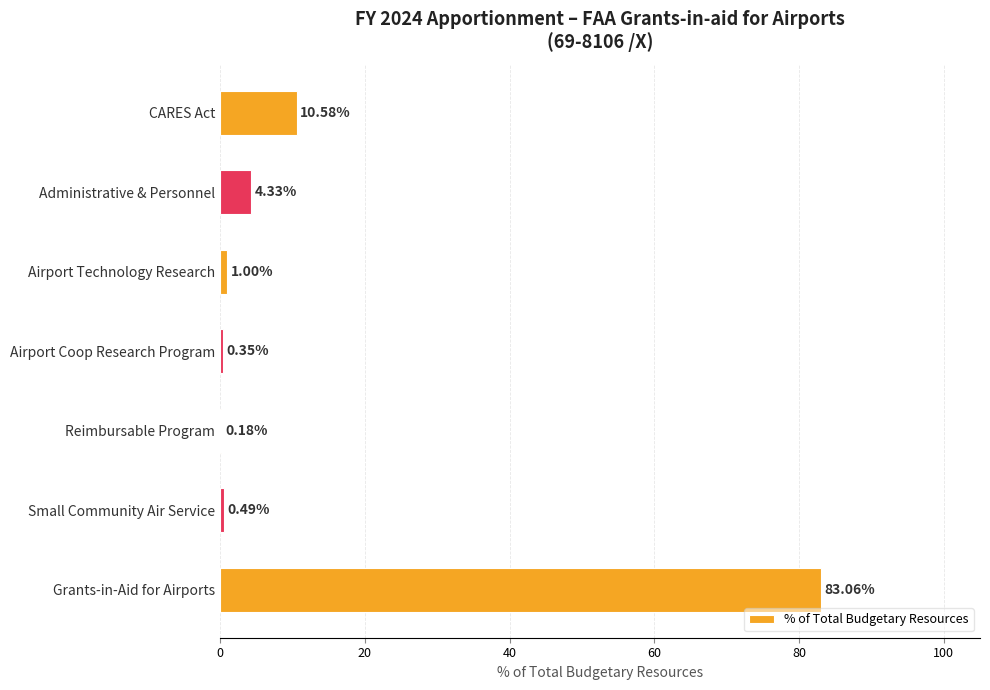

At which category does the chart reach its peak across all series?

Grants-in-Aid for Airports